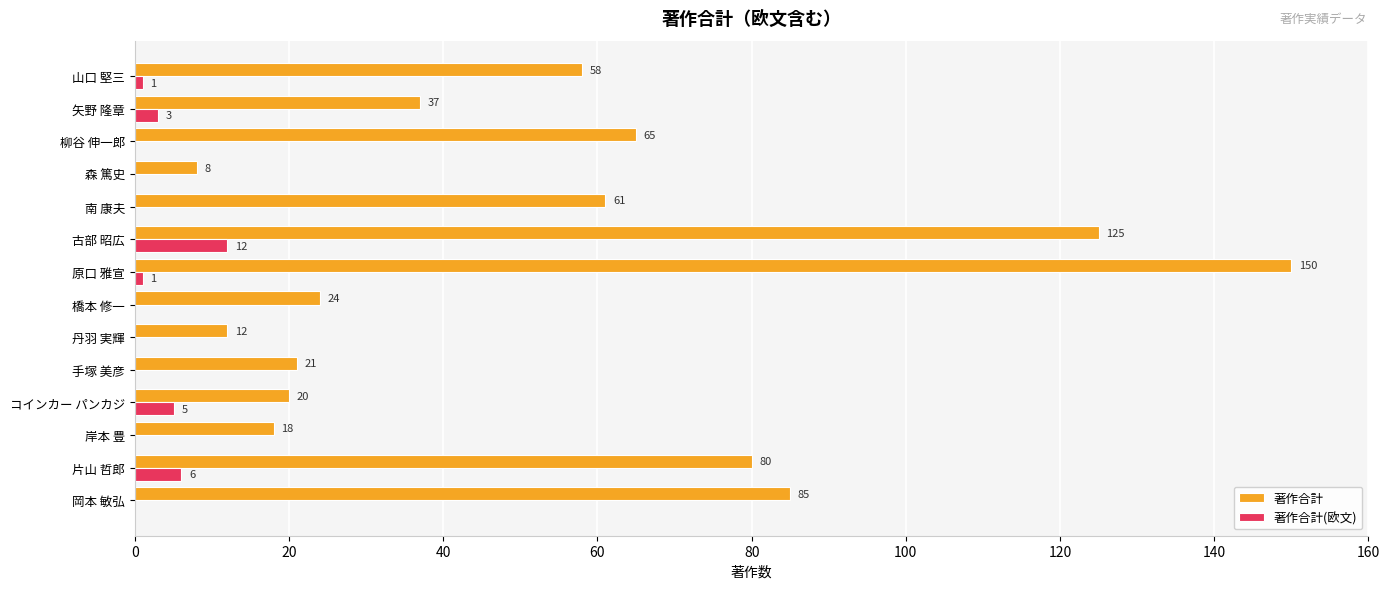

The 著作合計(欧文) series shows 0 at 手塚 美彦. True or false?

True